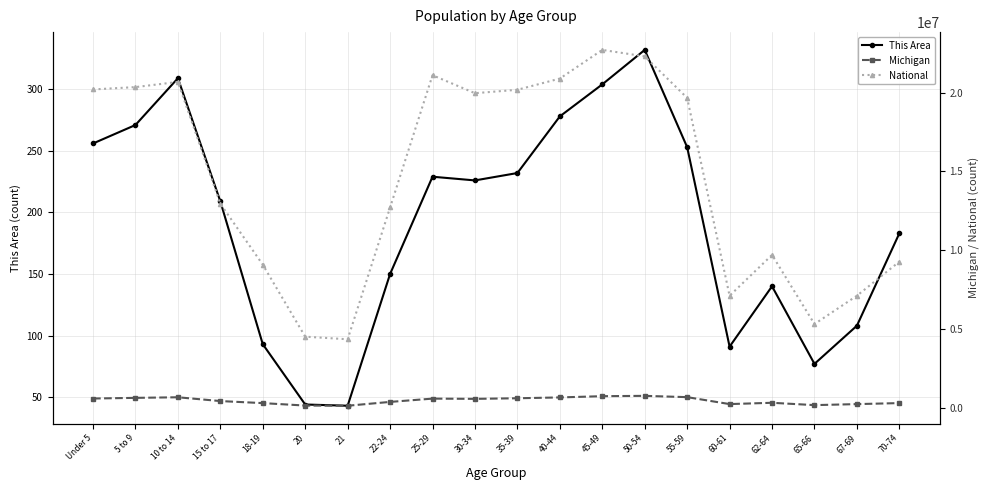

What is the label of the 6th point from the left?

20